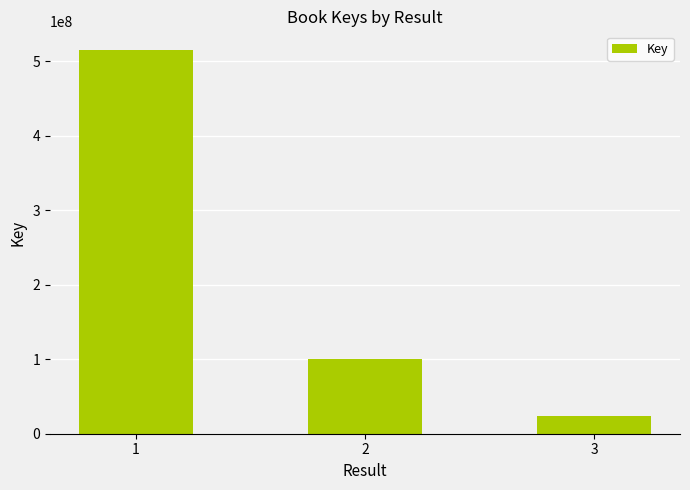

Reading right to left, transcribe all the data shown in this chart.

3=23325107	2=100403716	1=514558539